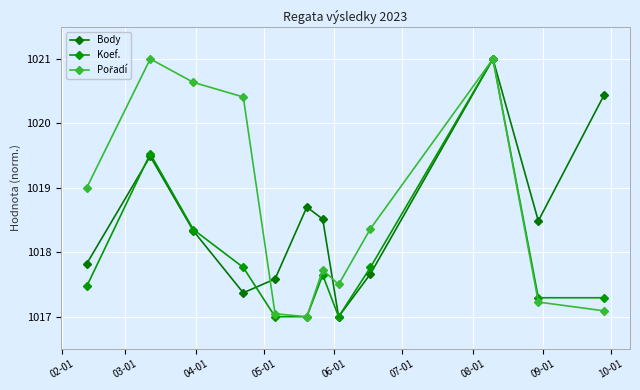

True or false: Koef. and Pořadí intersect in this chart.

False